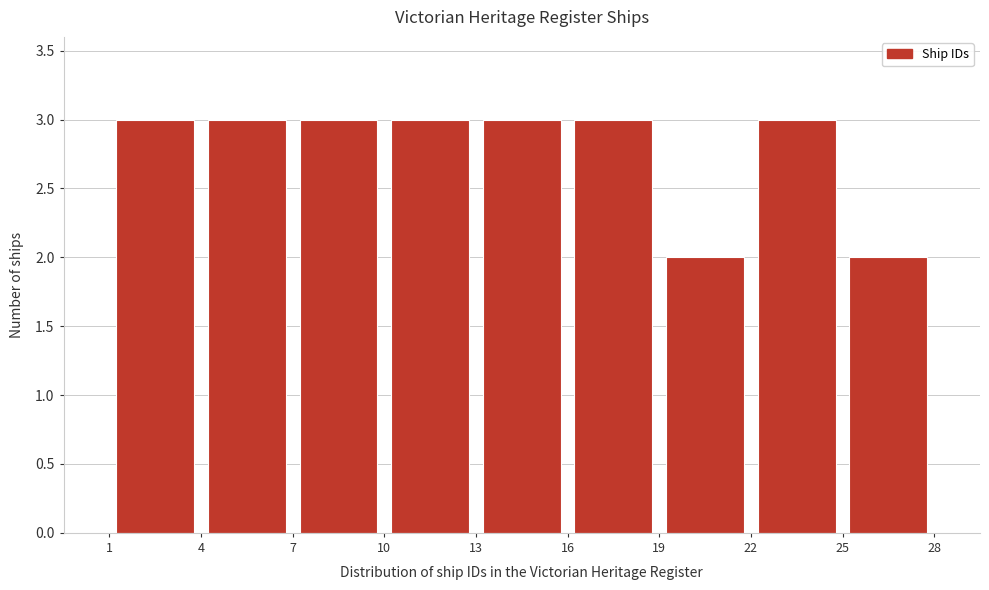

What is the height of the bar covering 7 to 10 on the x-axis? The values are not printed on the chart, so give them approximately, as read against the axis.

3